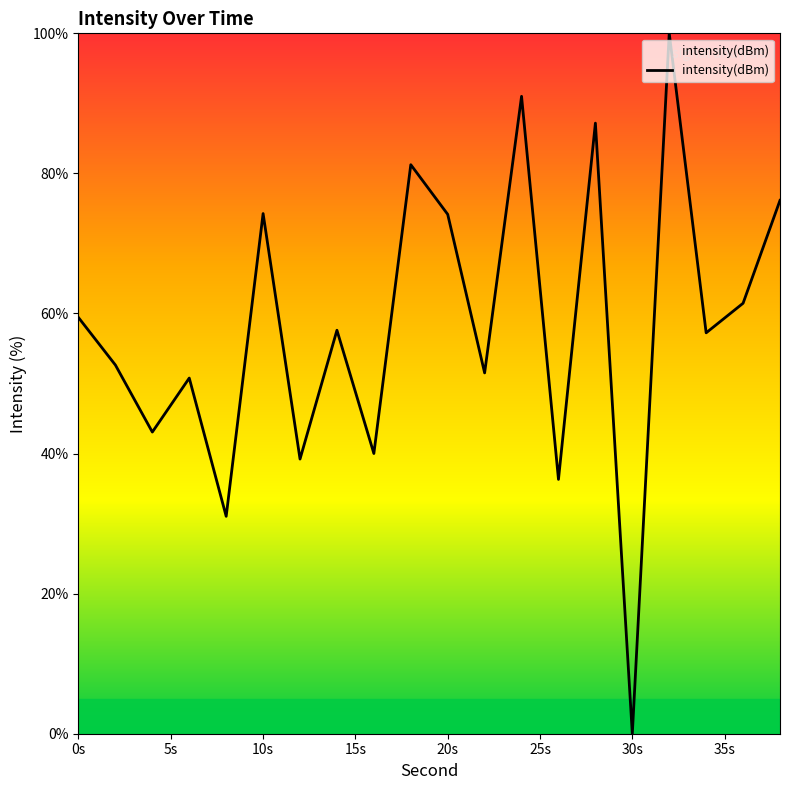

What is the greatest value displayed?

100.0